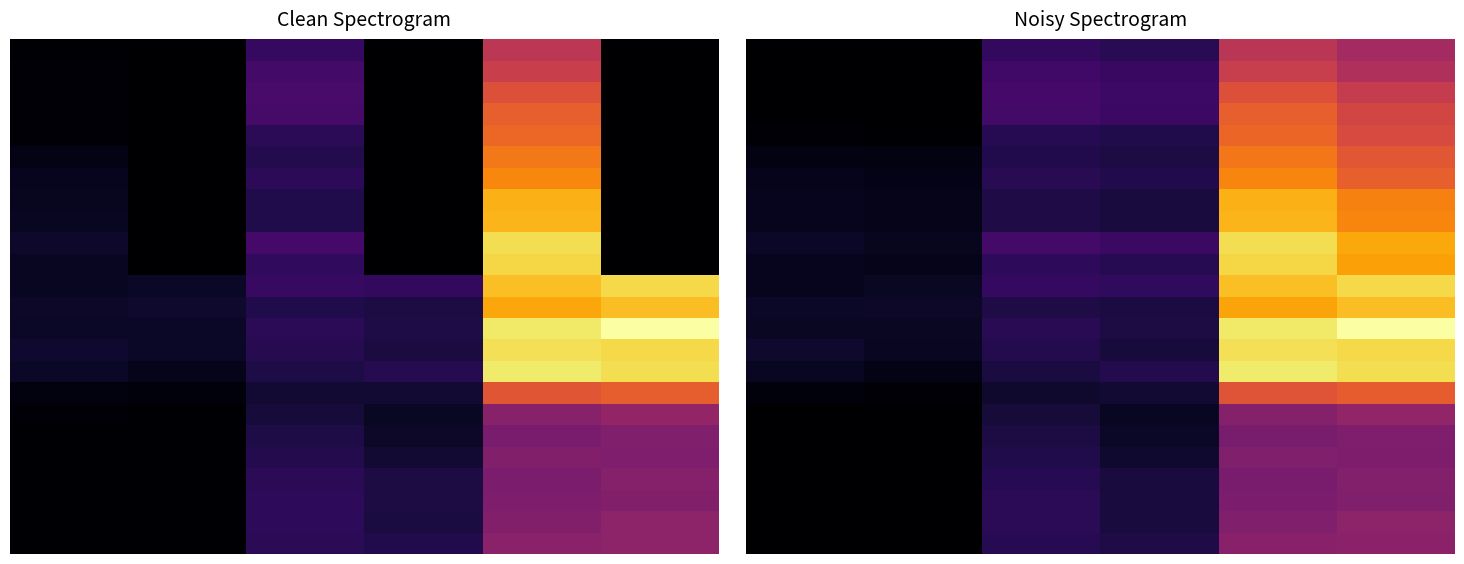

What is the total value across all series at 0?

2203.7